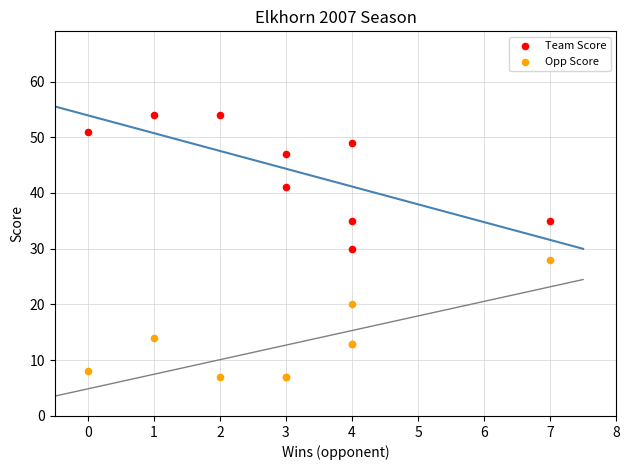

Which series has the largest Y range (max minus min)?

Team Score